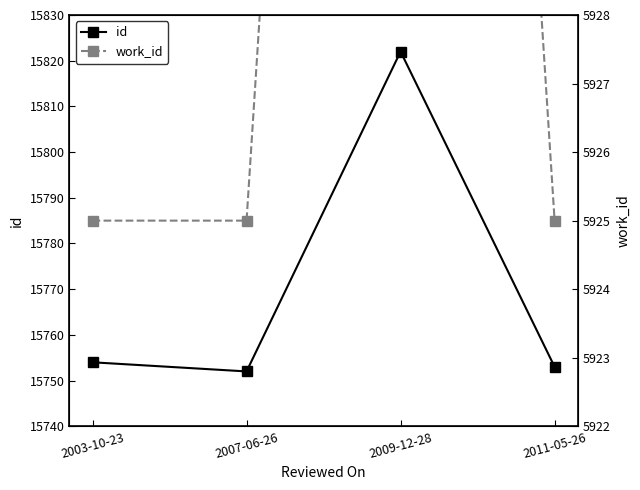

Is it true that work_id equals 5925 at 2007-06-26?

True